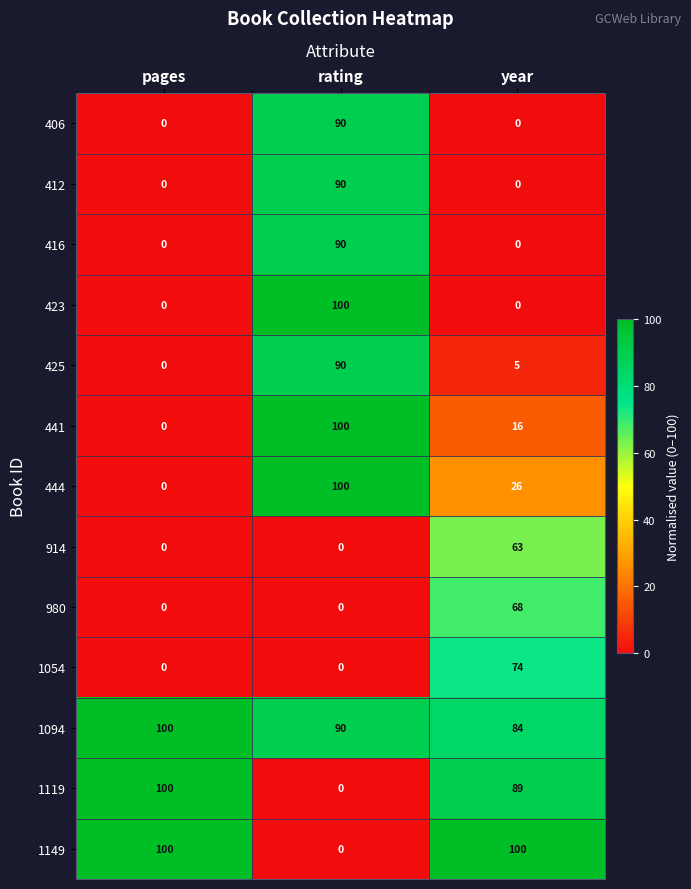

What is the sum of the 441 values at rating and year?

116